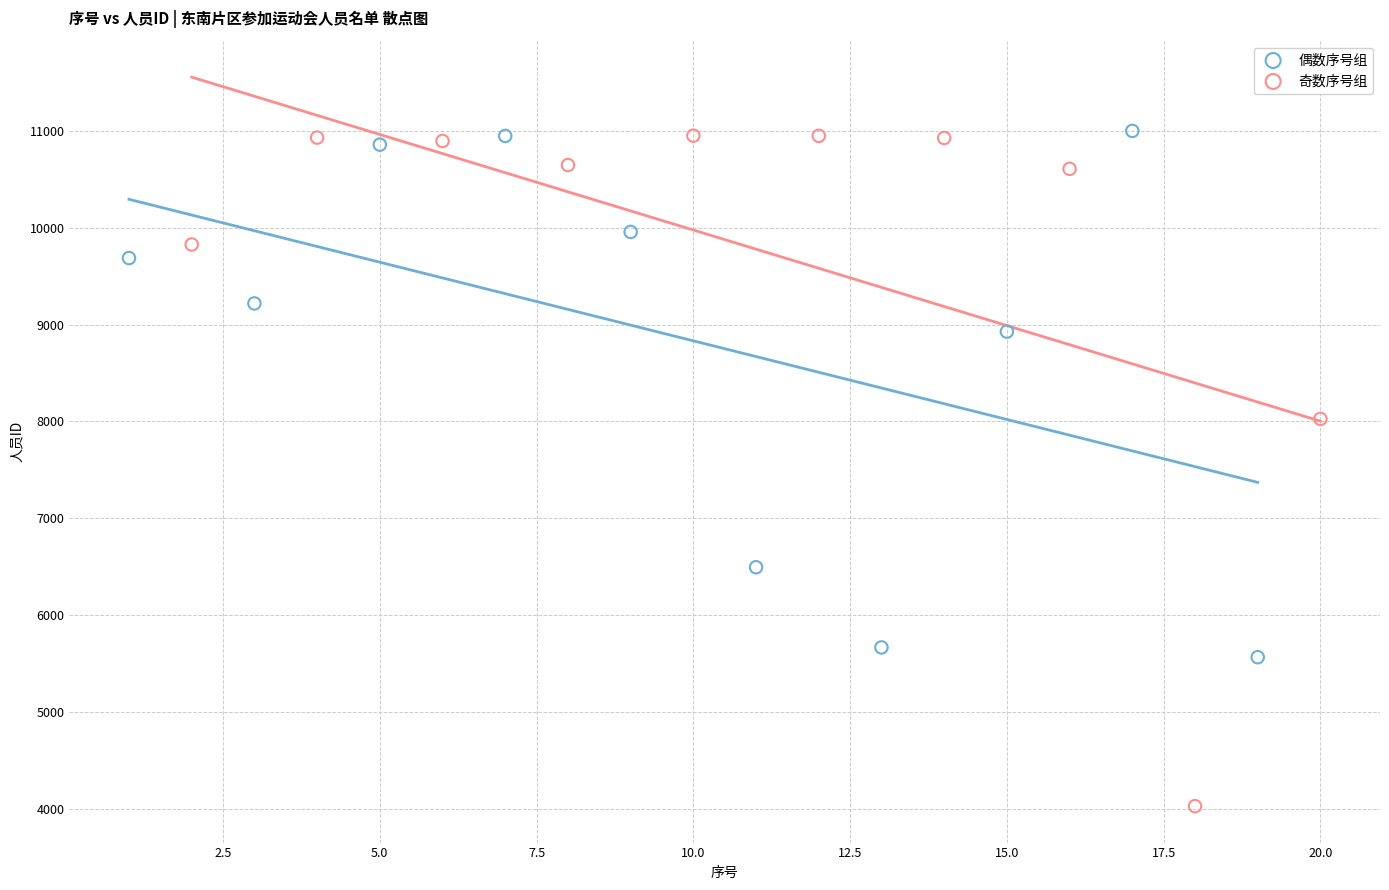

Which series contains the lowest Y value?

奇数序号组